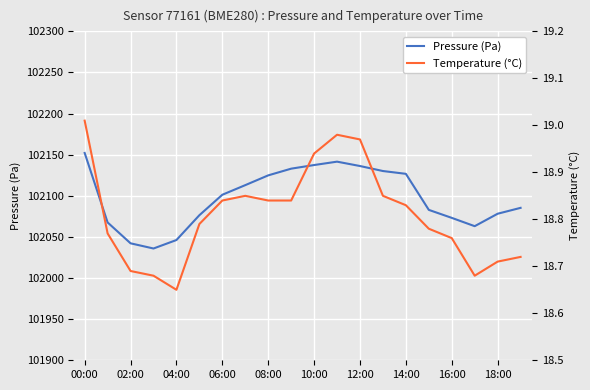

What is the average value of the Pressure (Pa) series?

102097.4